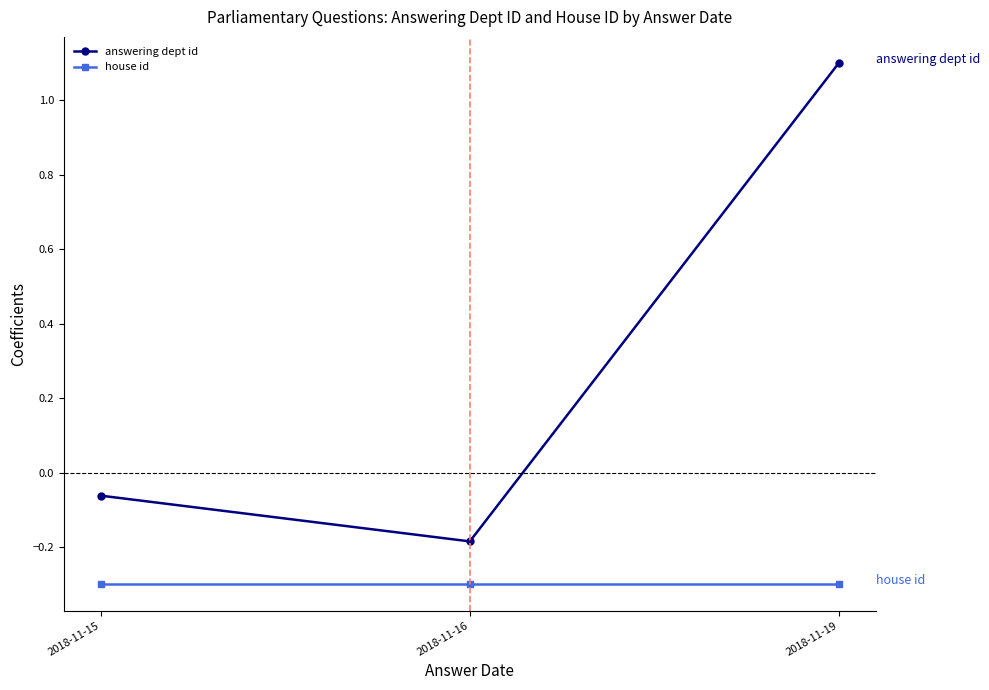

The value of house id at 2018-11-19 is -0.4. True or false?

False